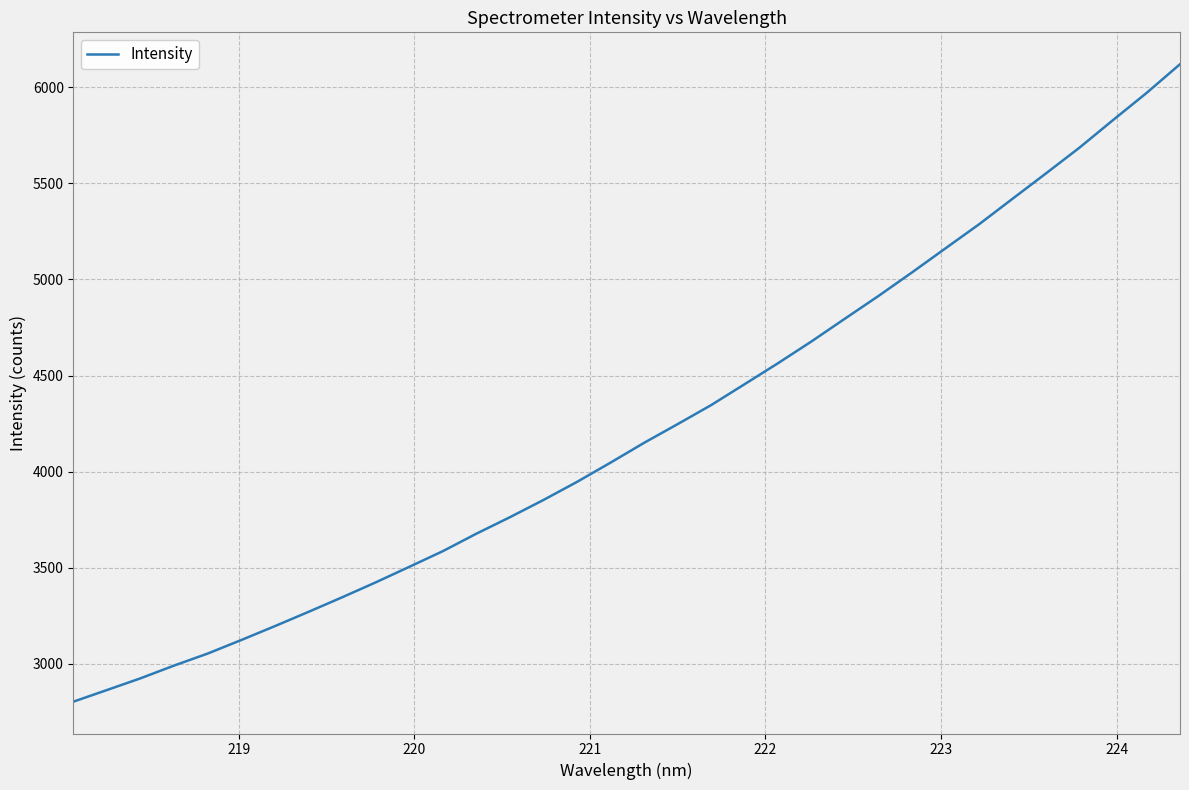

What is the minimum value shown in the chart?

2802.1